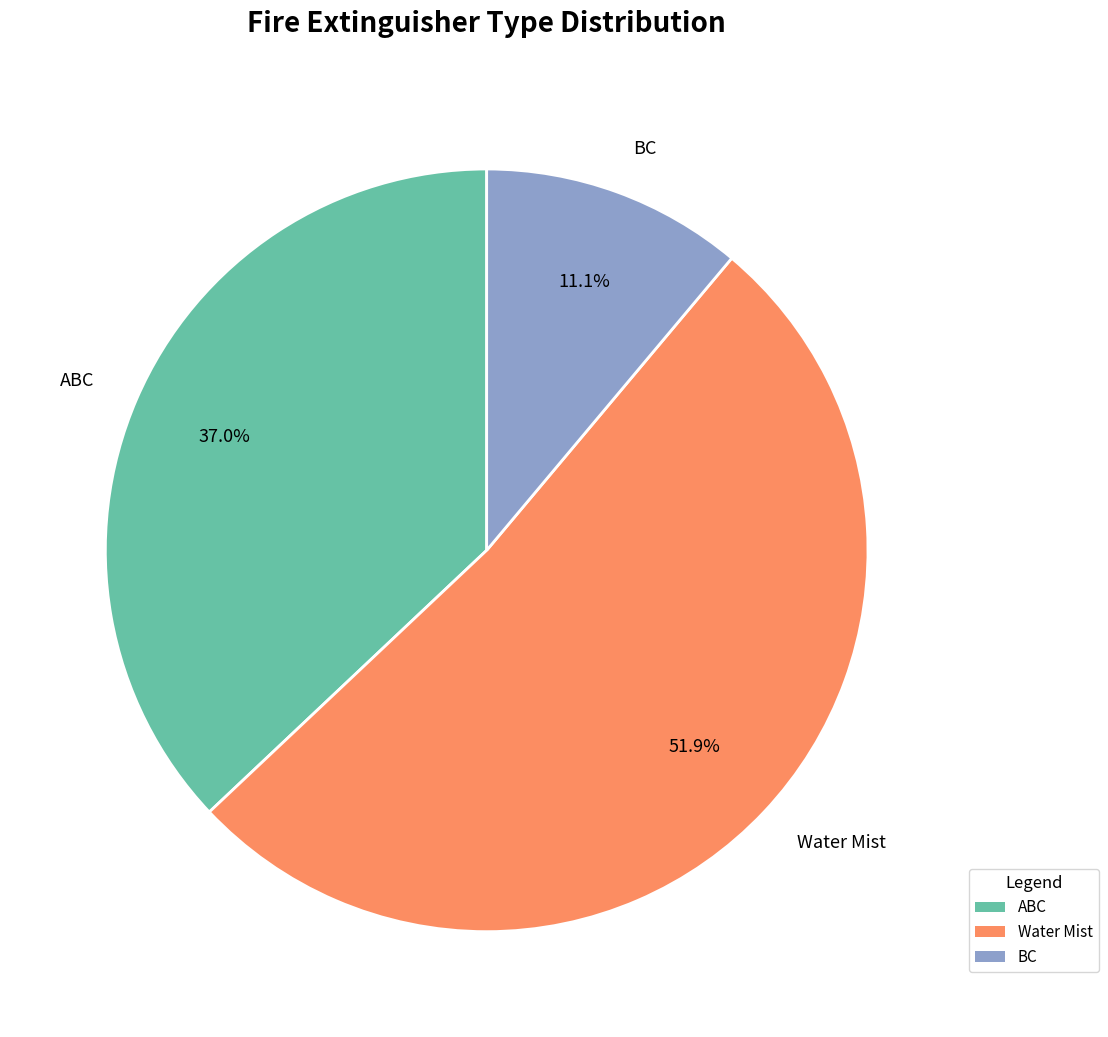

Approximately how many times larger is the value at BC compared to ABC?

0.3